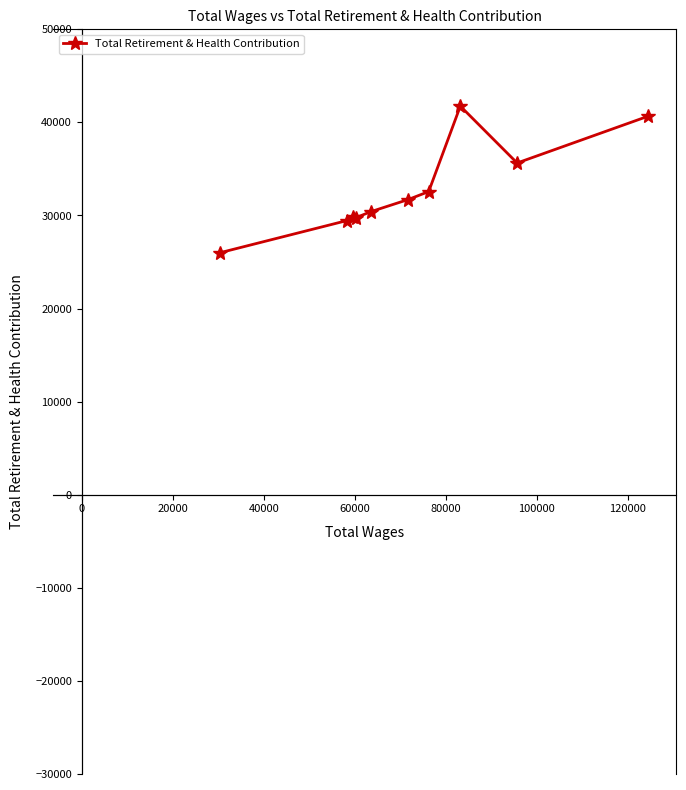

What is the sum of all values?

327813